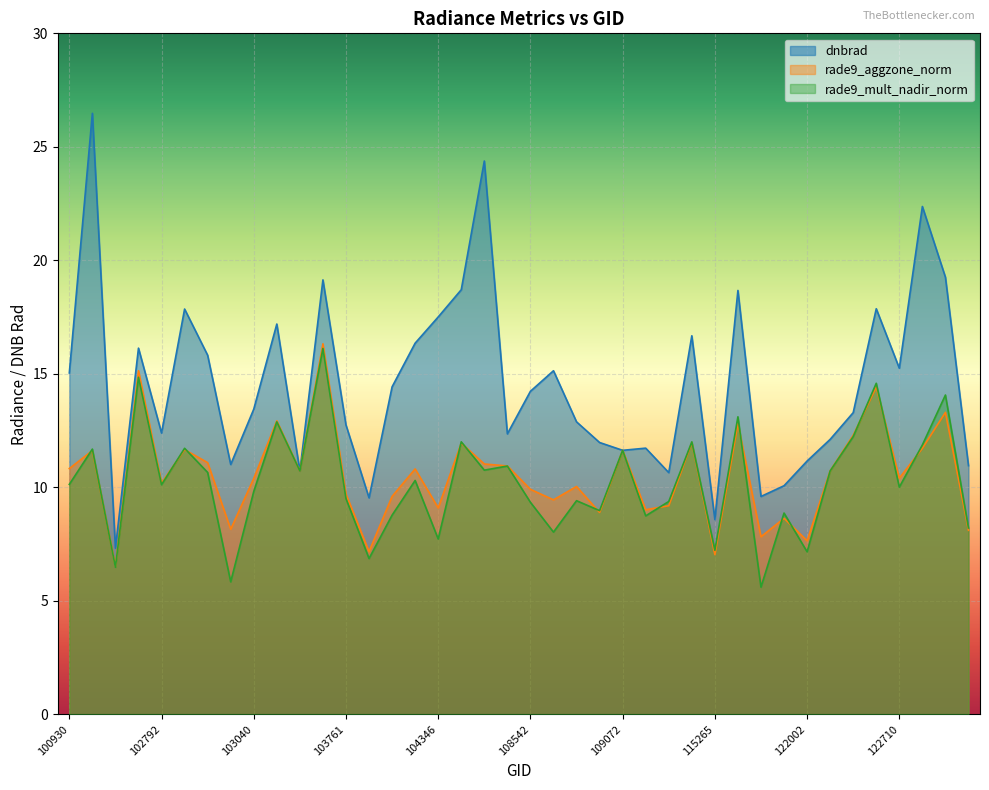

What are all the series names shown in the legend?

dnbrad, rade9_aggzone_norm, rade9_mult_nadir_norm